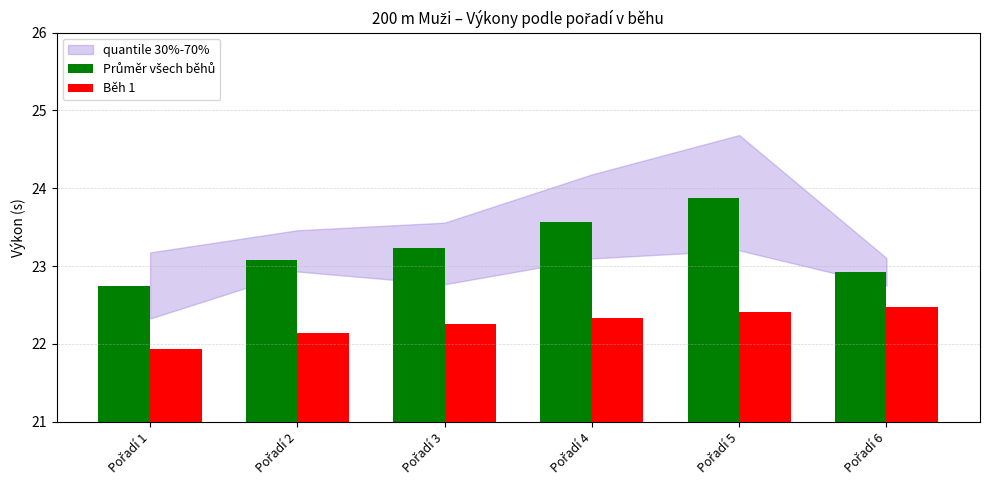

What is the maximum value for Běh 1?

22.5